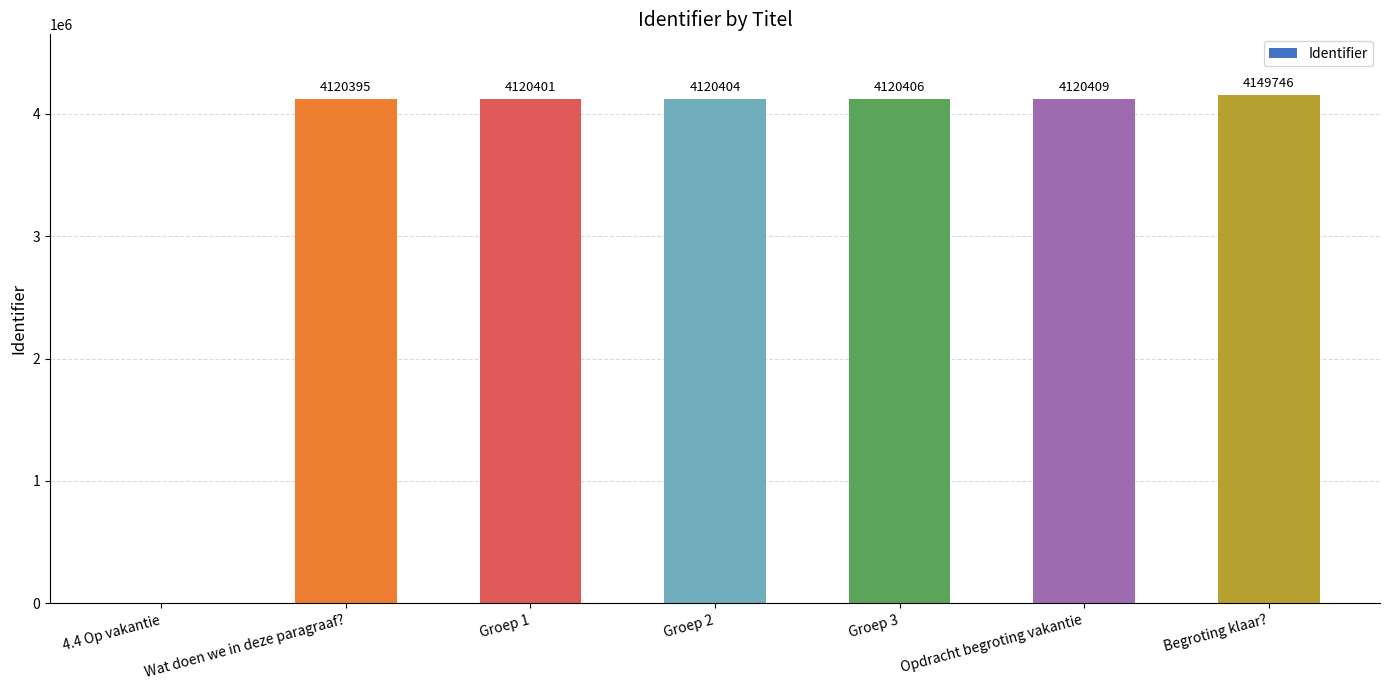

What is the average value?

3535966